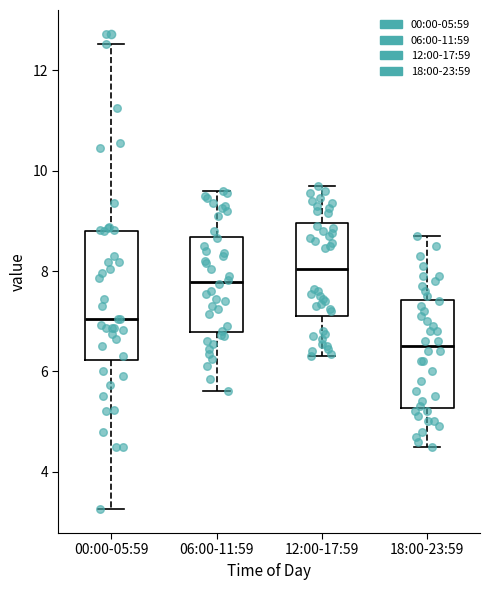

Which box is the tallest, from its lower edge to its upper edge?

00:00-05:59